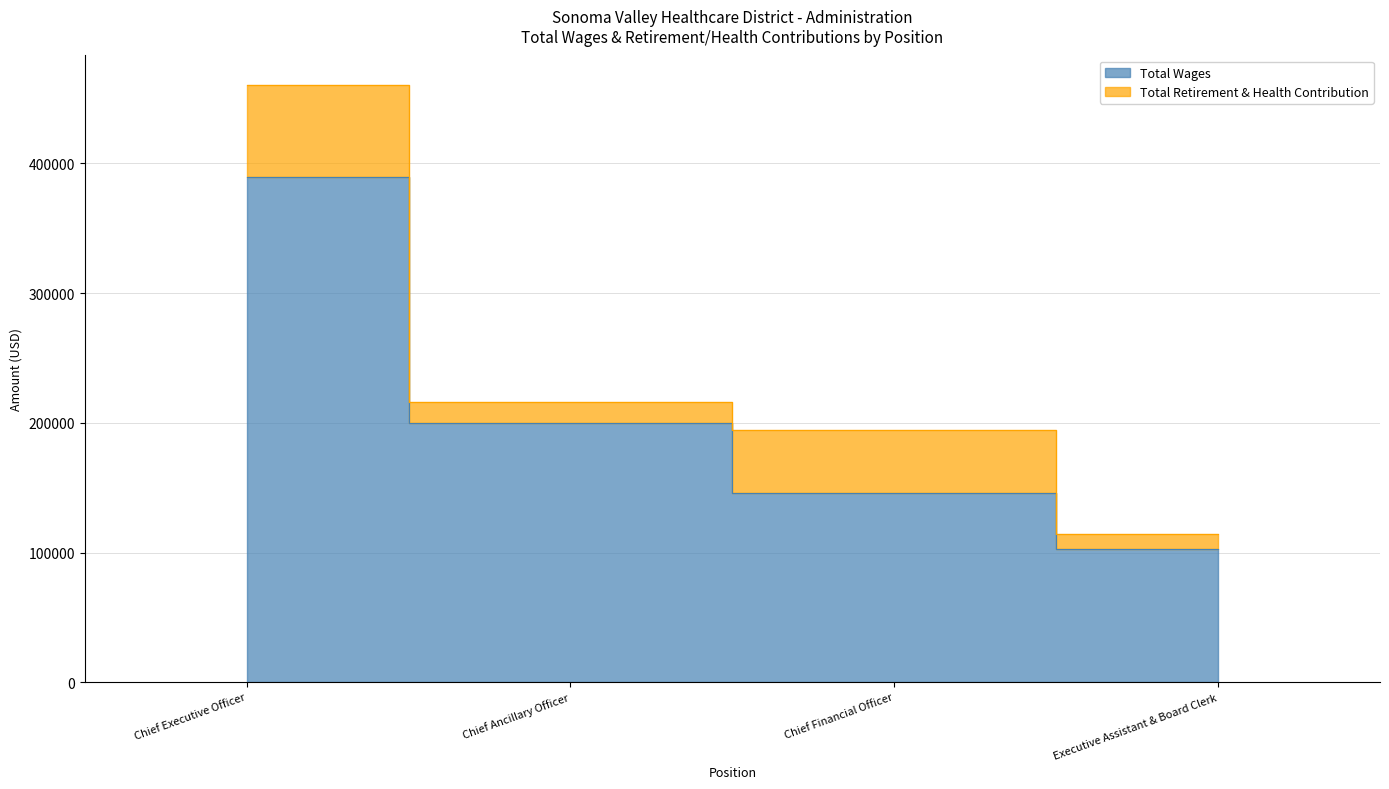

What is the sum of all values?

838331